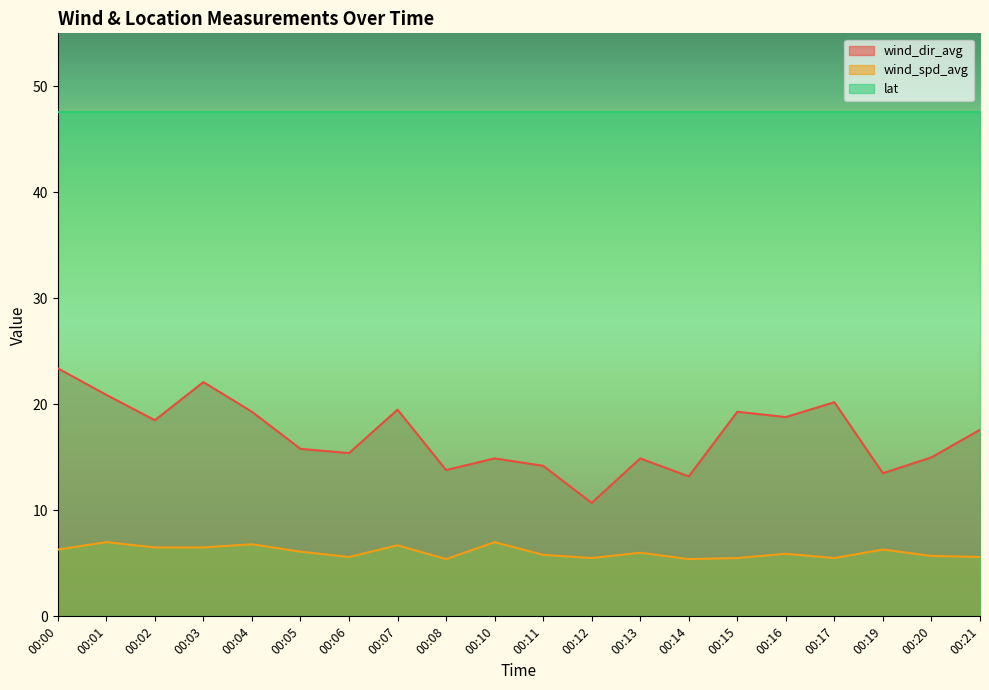

At which label is wind_dir_avg closest to 17?

00:21